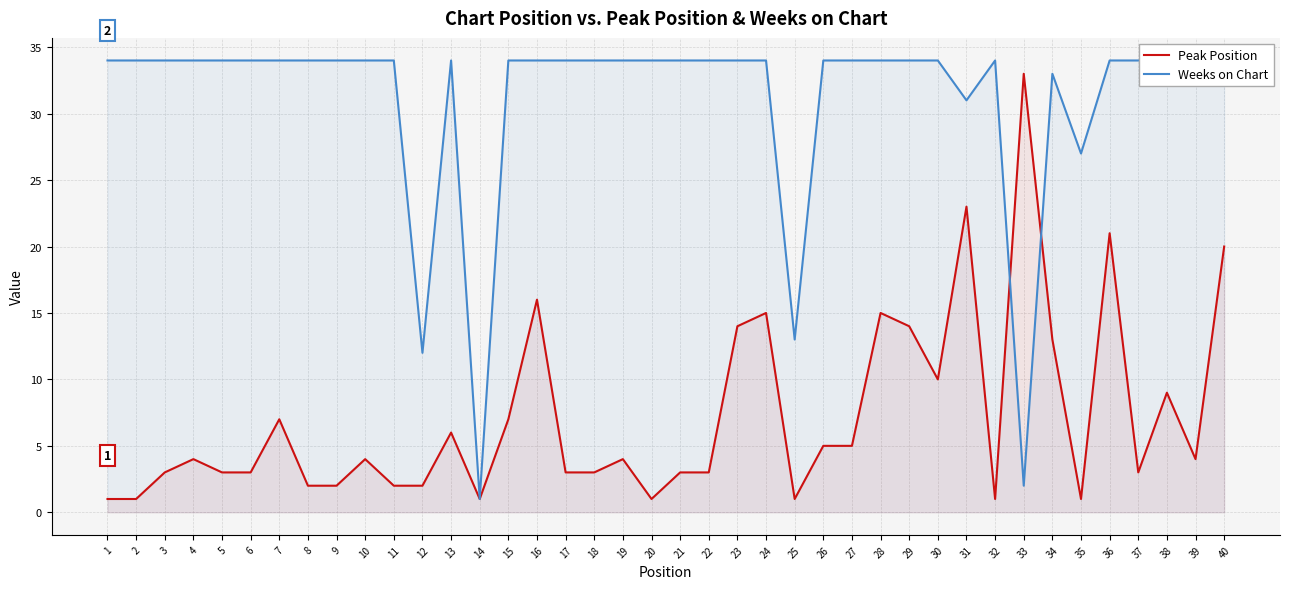

What is the maximum value for Peak Position?

33